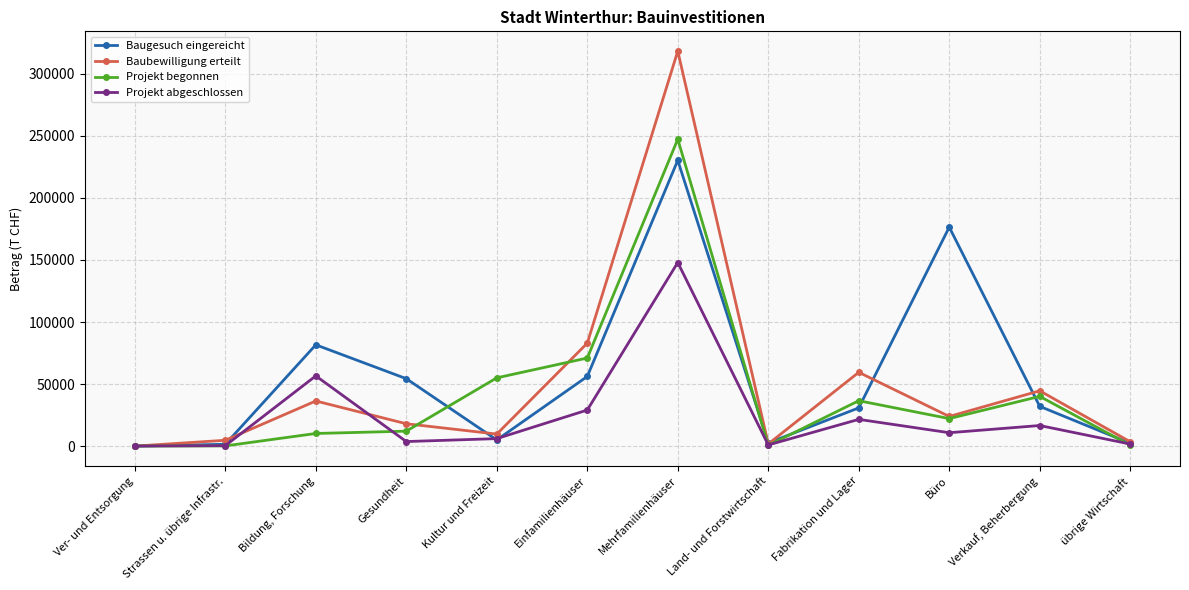

Which series changed the most between Mehrfamilienhäuser and übrige Wirtschaft?

Baubewilligung erteilt